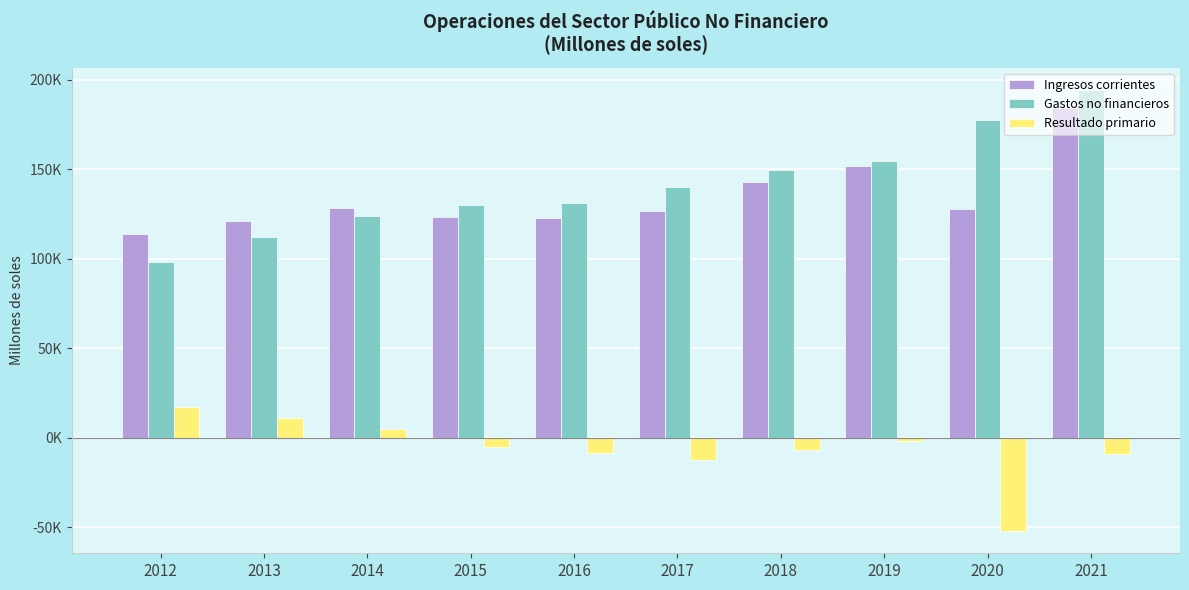

At which category does the chart reach its minimum across all series?

2020